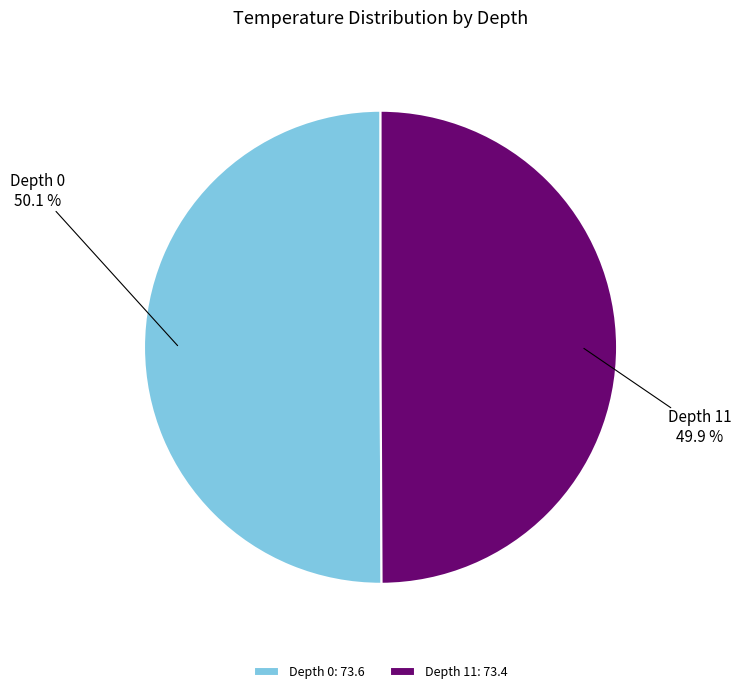

Is it true that Depth 0 is 50% of the pie?

True